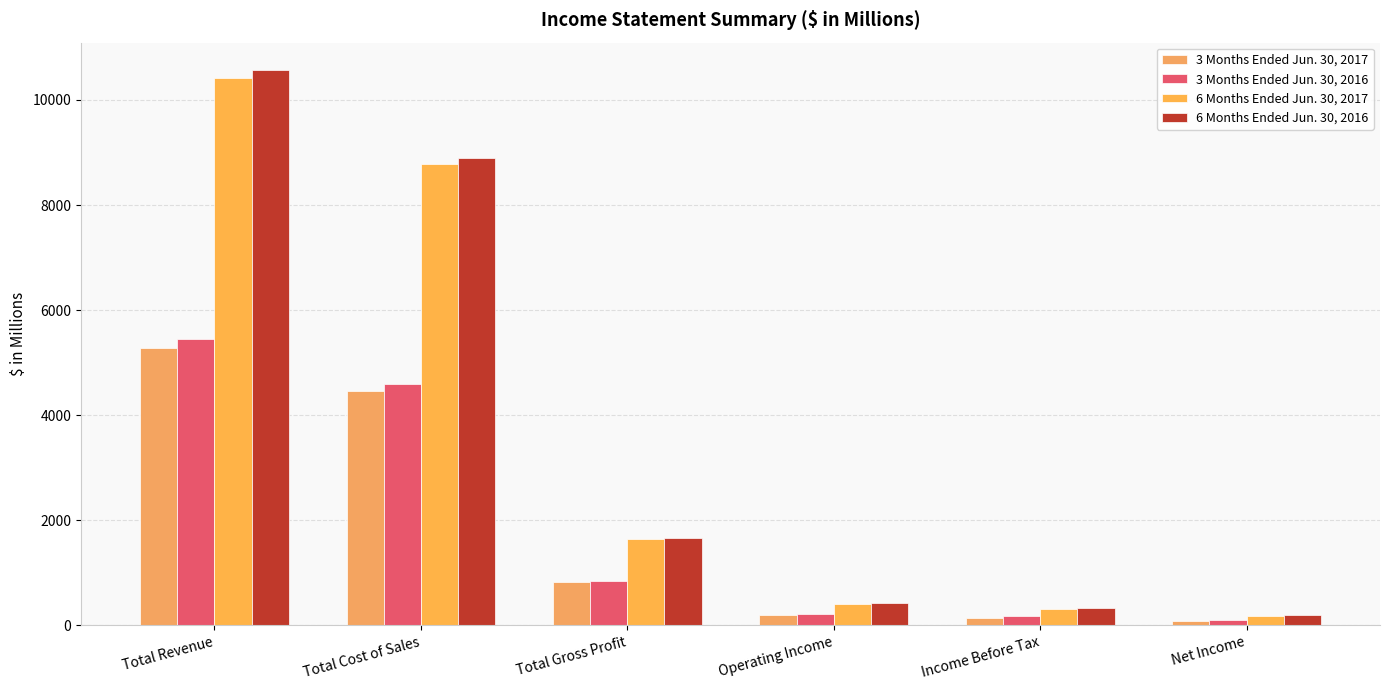

What is the spread (max minus min) of values at Net Income?

120.2